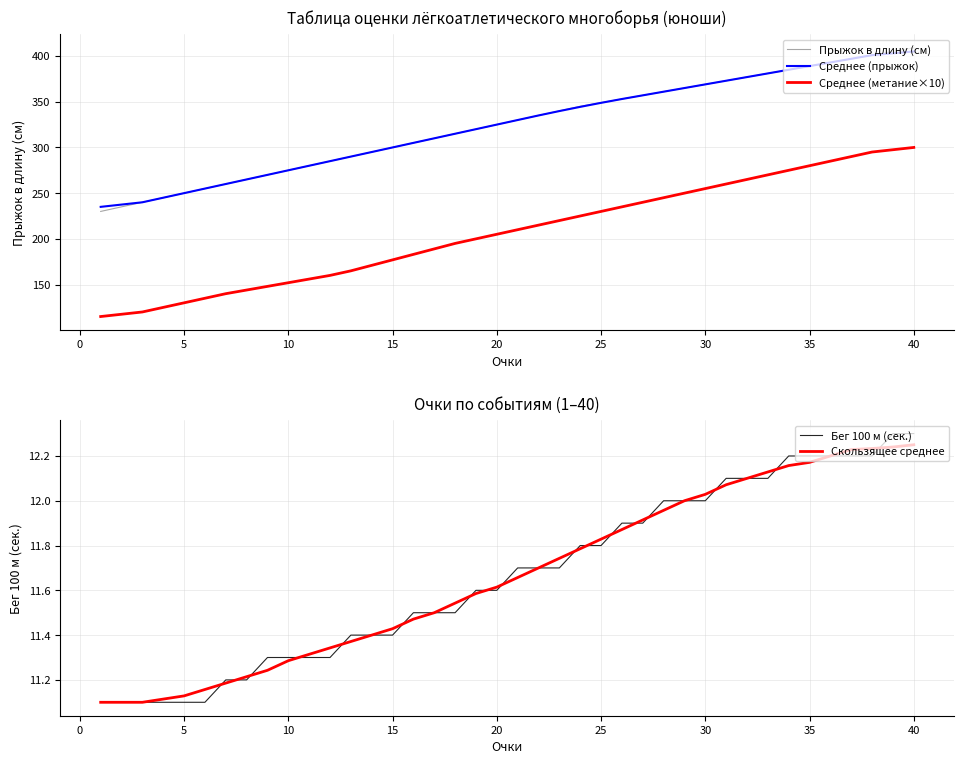

The value of Прыжок в длину (см) at 15 is 473.5. True or false?

False